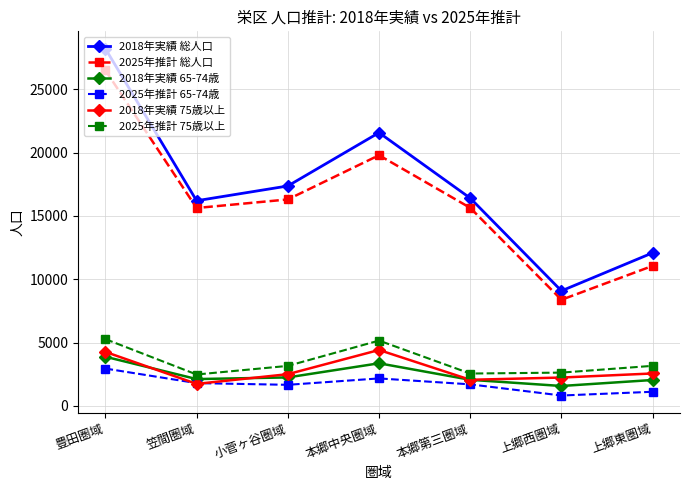

What is the average value of the 2018年実績 総人口 series?

17272